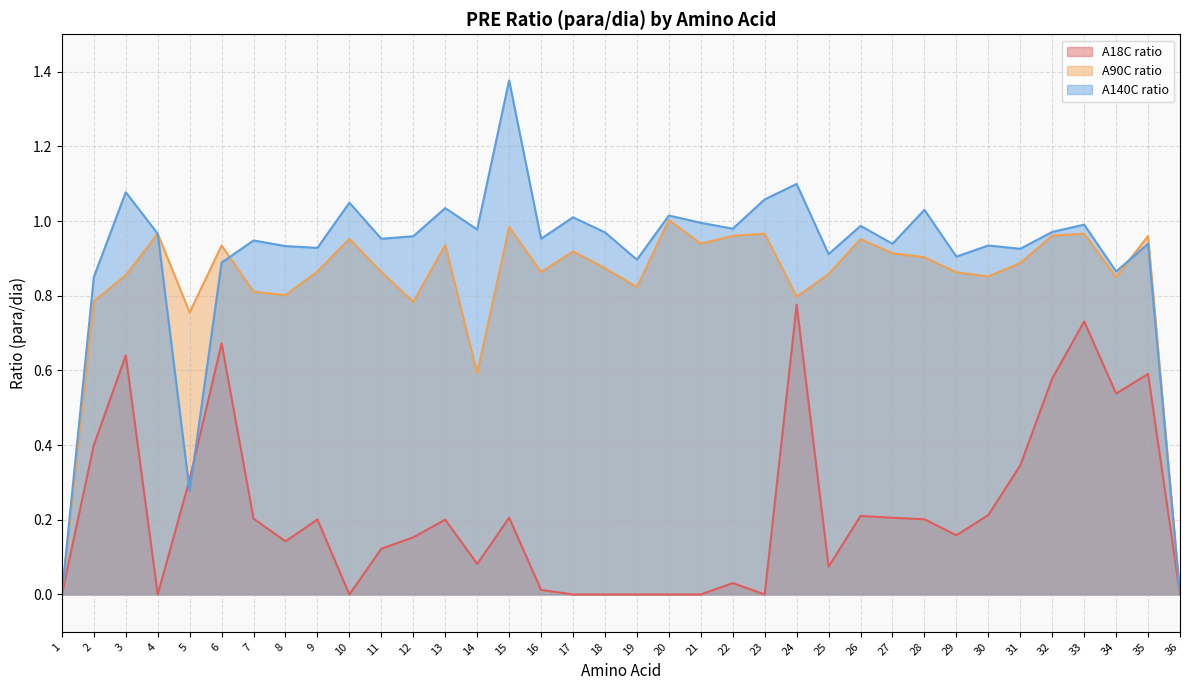

What is the spread (max minus min) of values at 22?

0.9